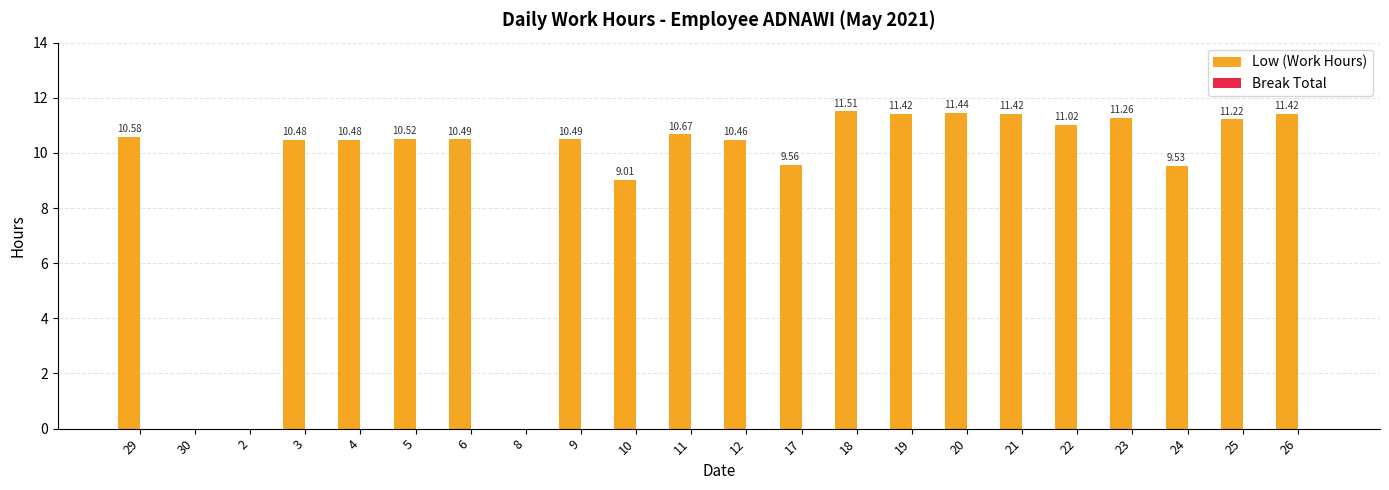

What is the sum of the values at 19 and 18?

22.9